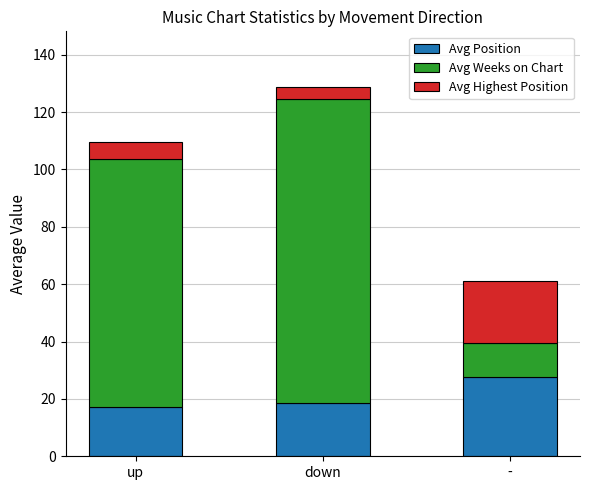

The value of Avg Position at down is 18.5. True or false?

True